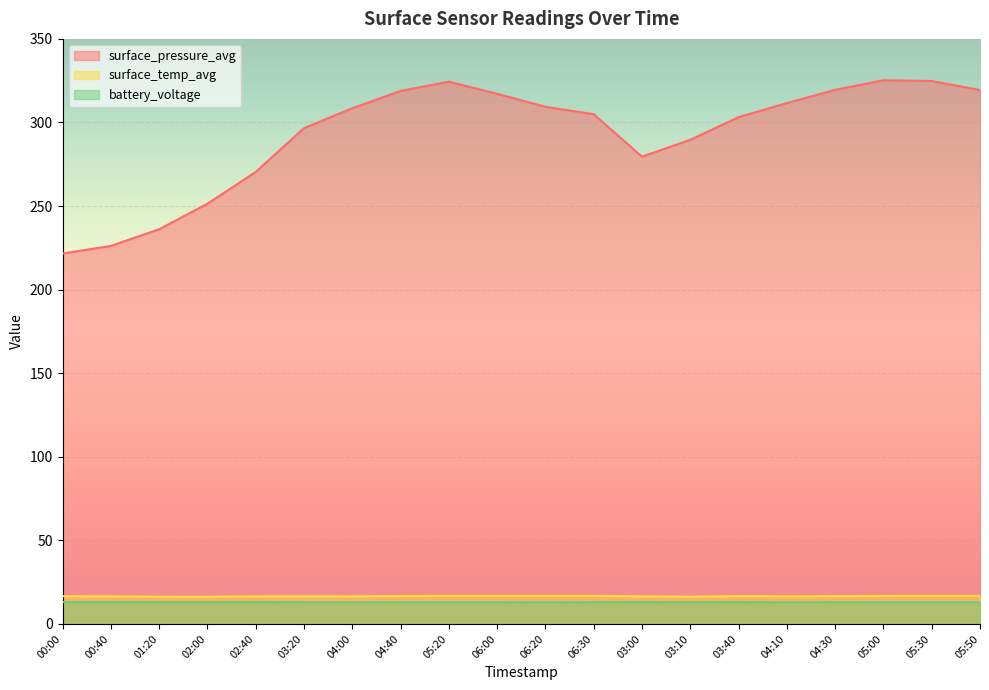

True or false: battery_voltage has a value of 12.9 at 06:20.

True